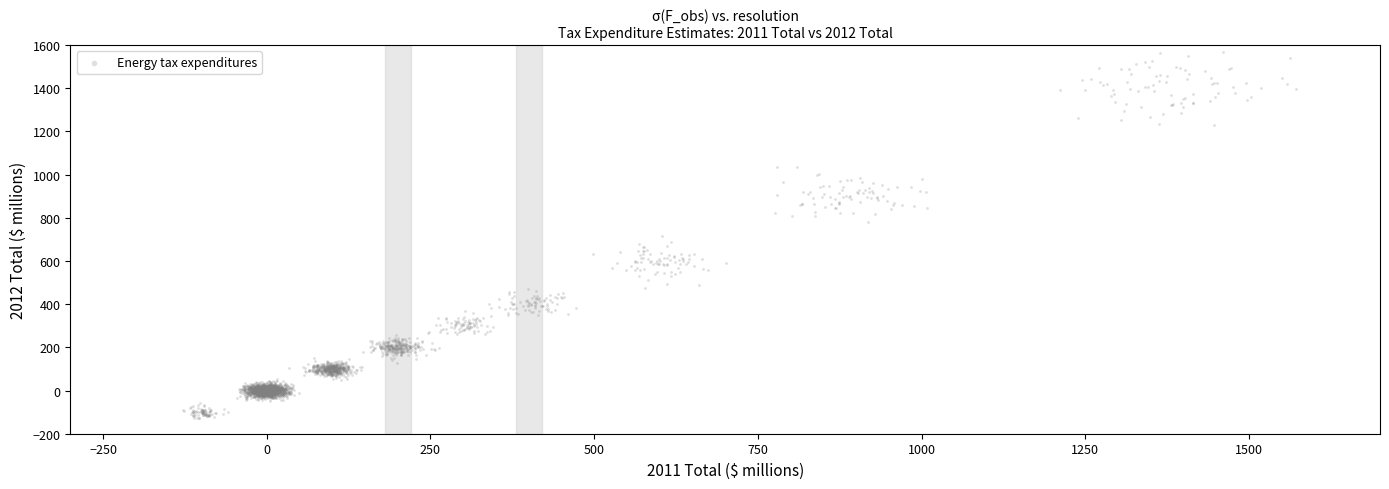

What is the range of X values (max minus min)?

1699.4